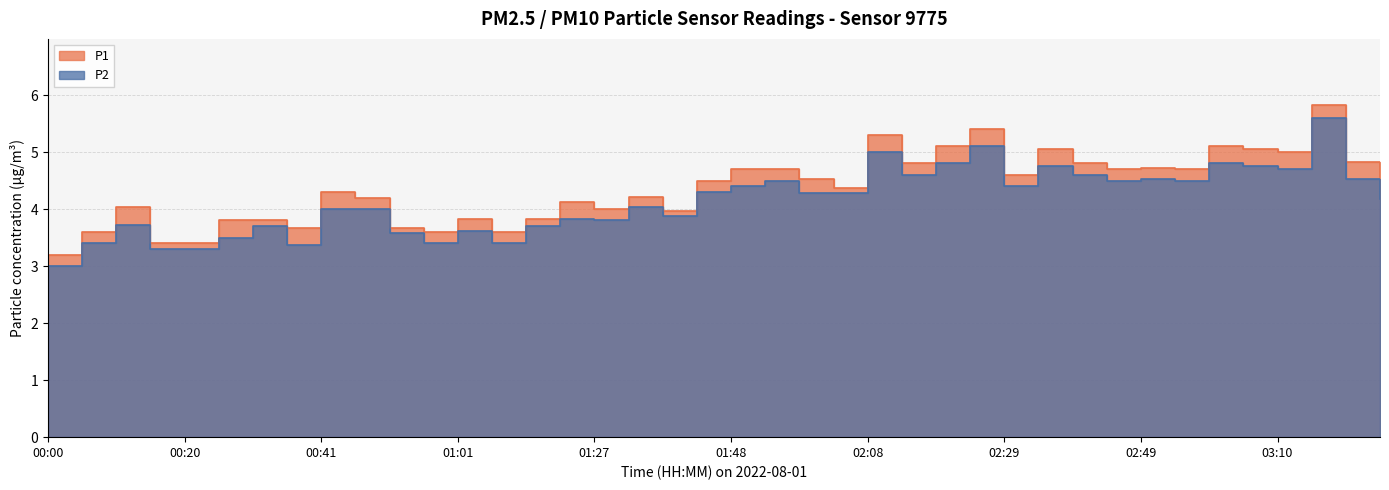

What is the difference between the maximum and minimum values in the P2 series?

2.6